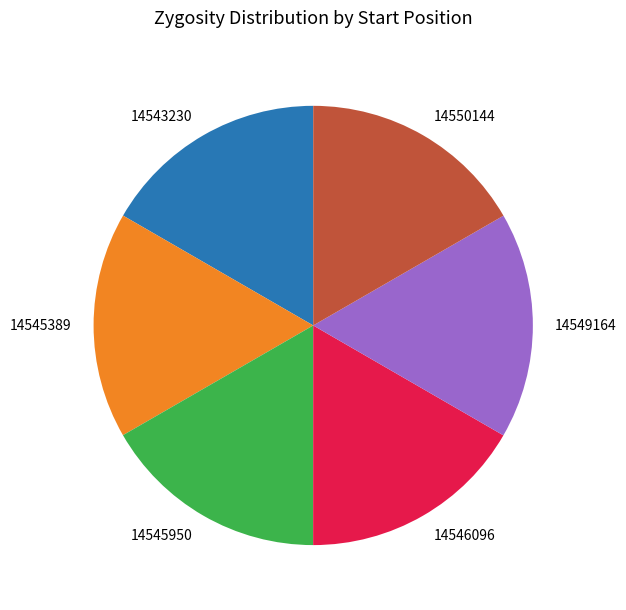

The 14550144 slice represents 17% of the pie. True or false?

True